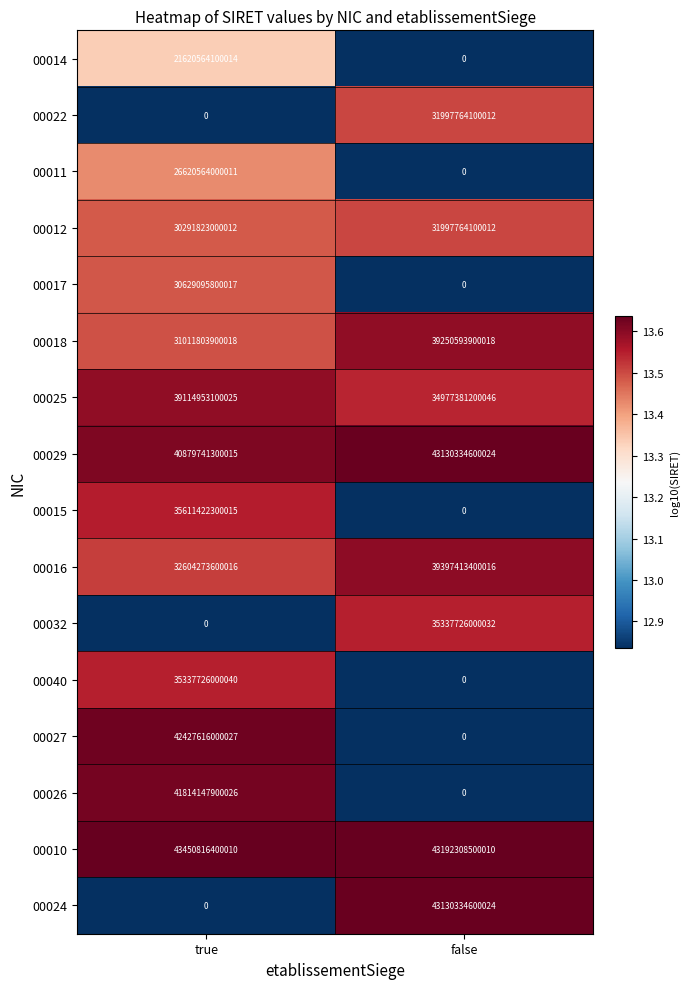

Count the number of categories in the chart.

2